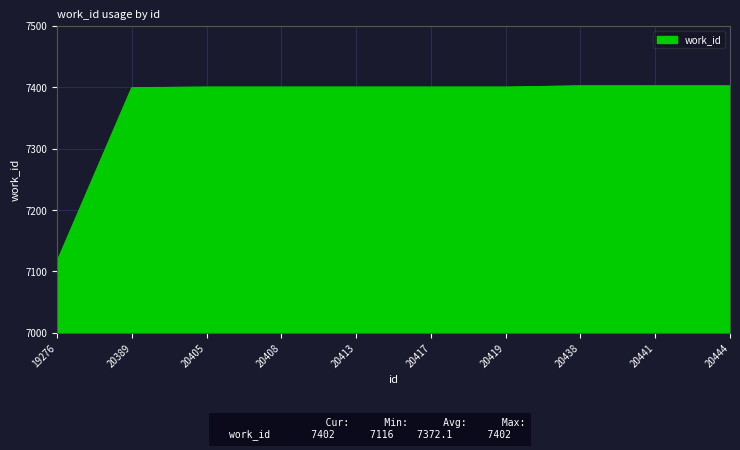

What is the maximum value shown in the chart?

7402